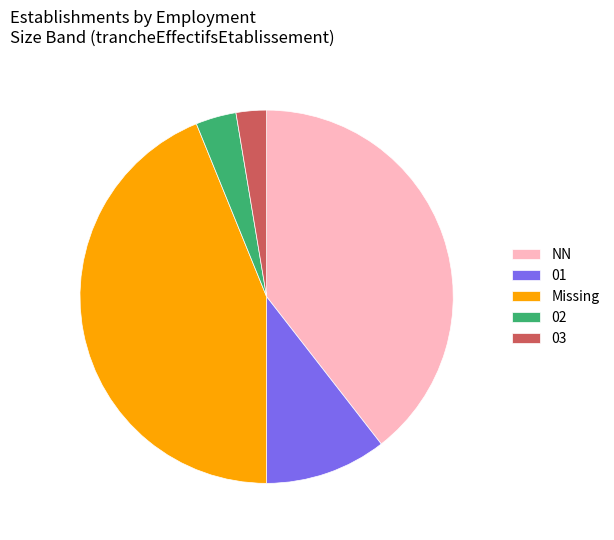

Which category has the smallest portion of the pie?

03